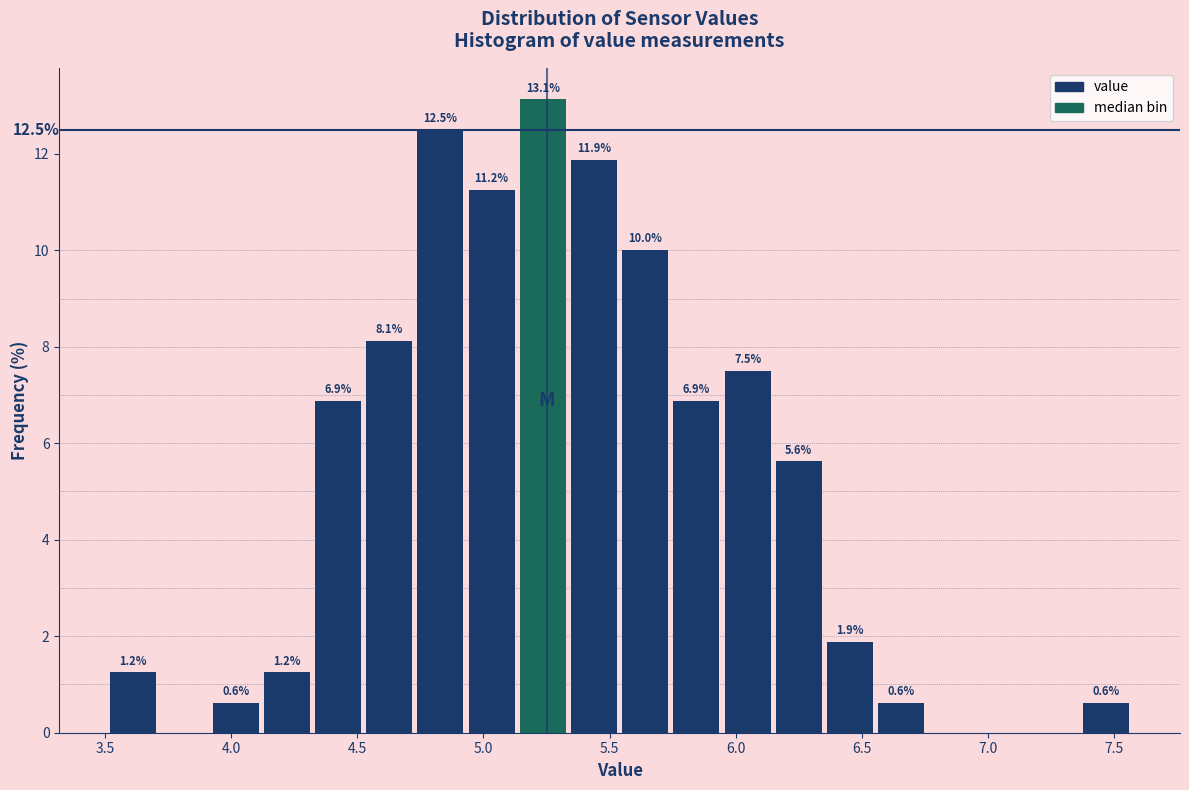

Which range on the x-axis has the tallest bar?

5.15 to 5.35